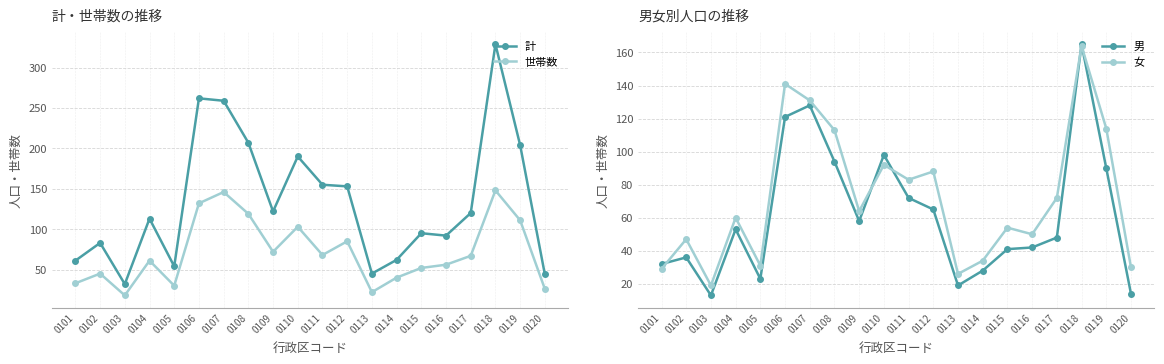

What is the sum of the 計 values at 0107 and 0116?

351